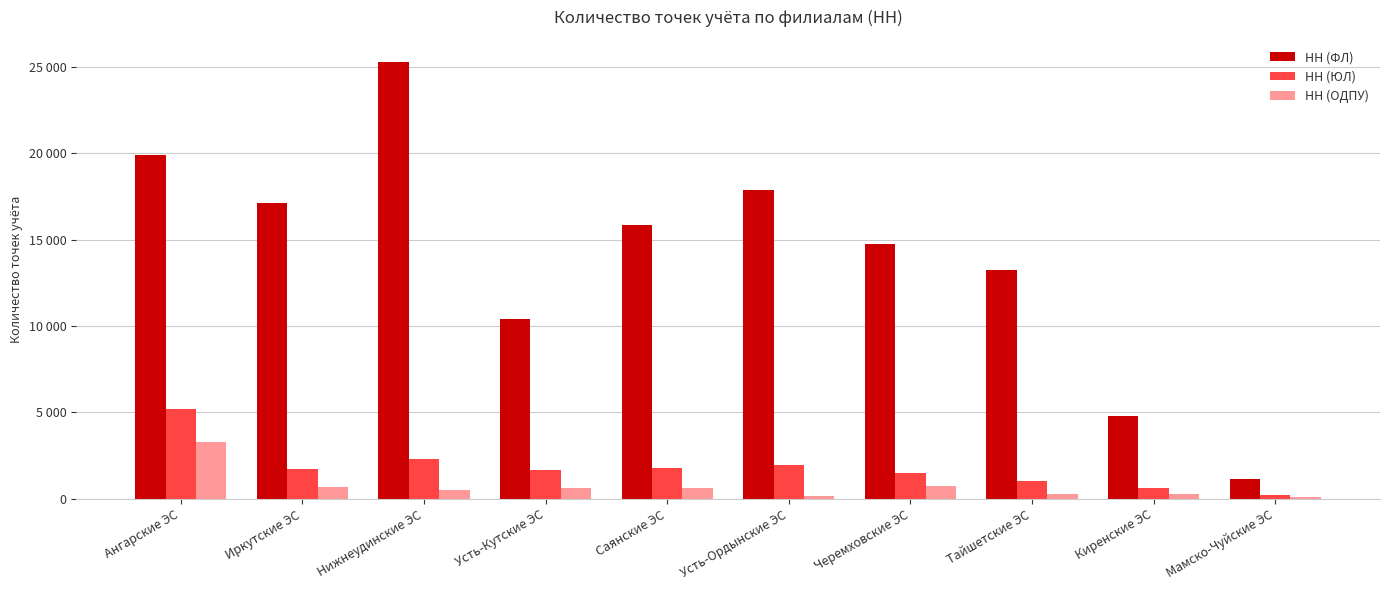

What is the difference between the maximum and minimum values in the НН (ЮЛ) series?

4997